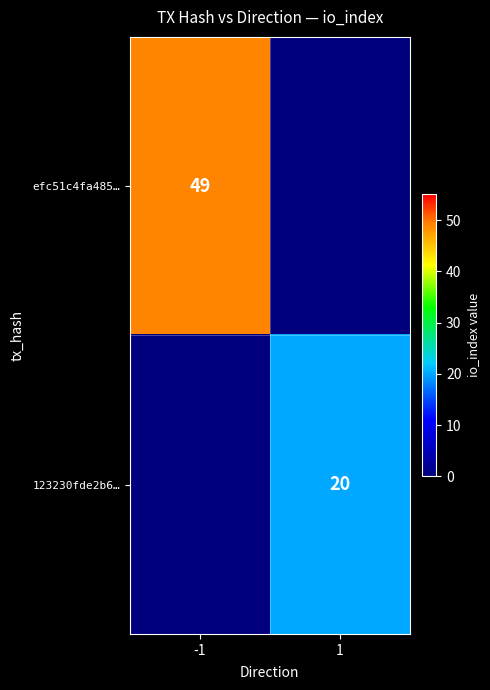

Which has a higher value, 1 or -1?

-1